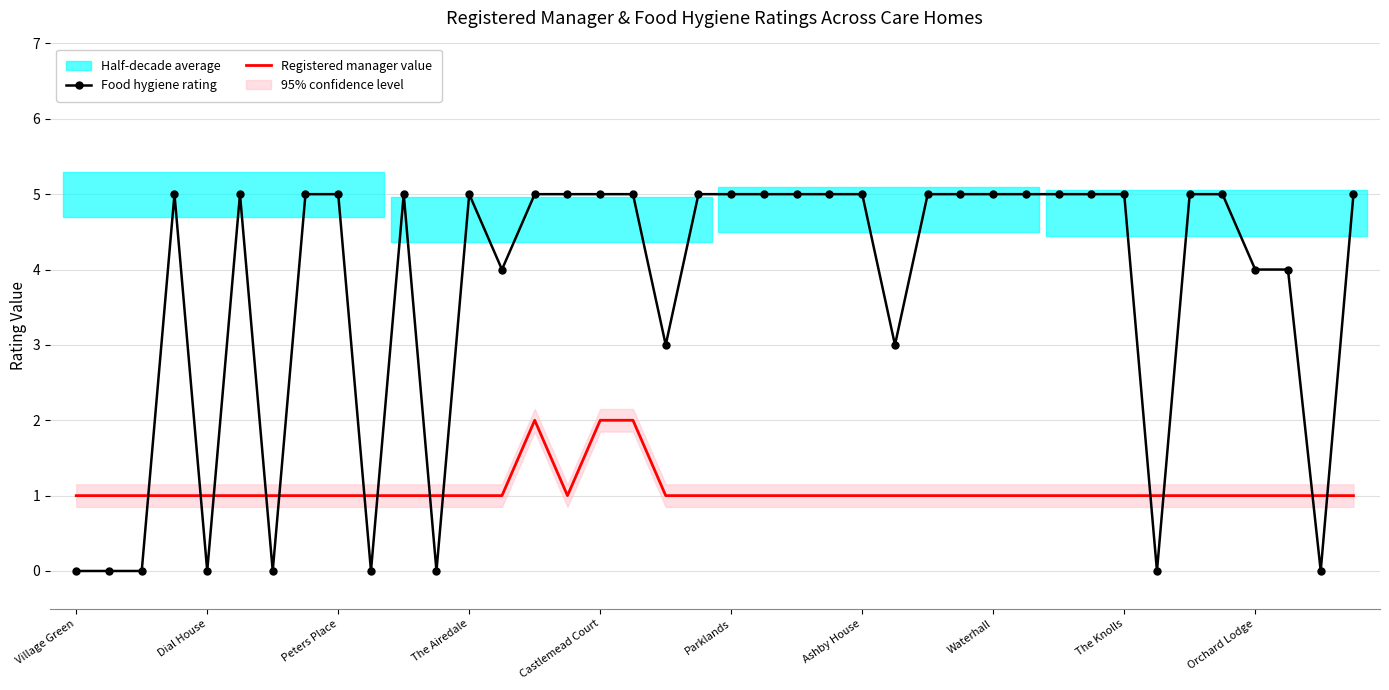

Which series has the largest range (max minus min)?

Food hygiene rating